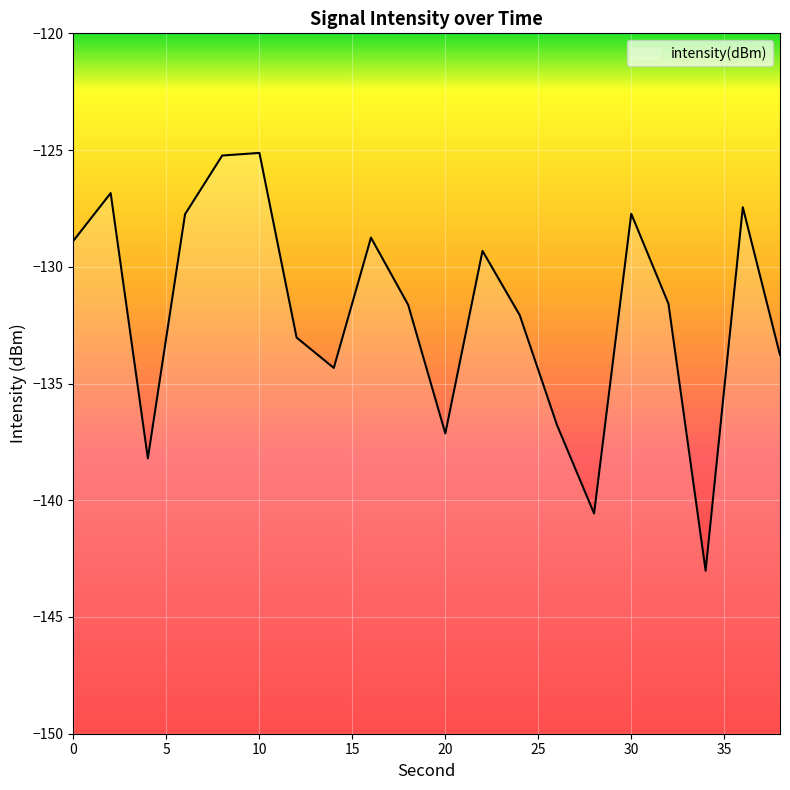

Rank the categories by value from lowest to highest.

34, 28, 4, 20, 26, 14, 38, 12, 24, 18, 32, 22, 0, 16, 6, 30, 36, 2, 8, 10